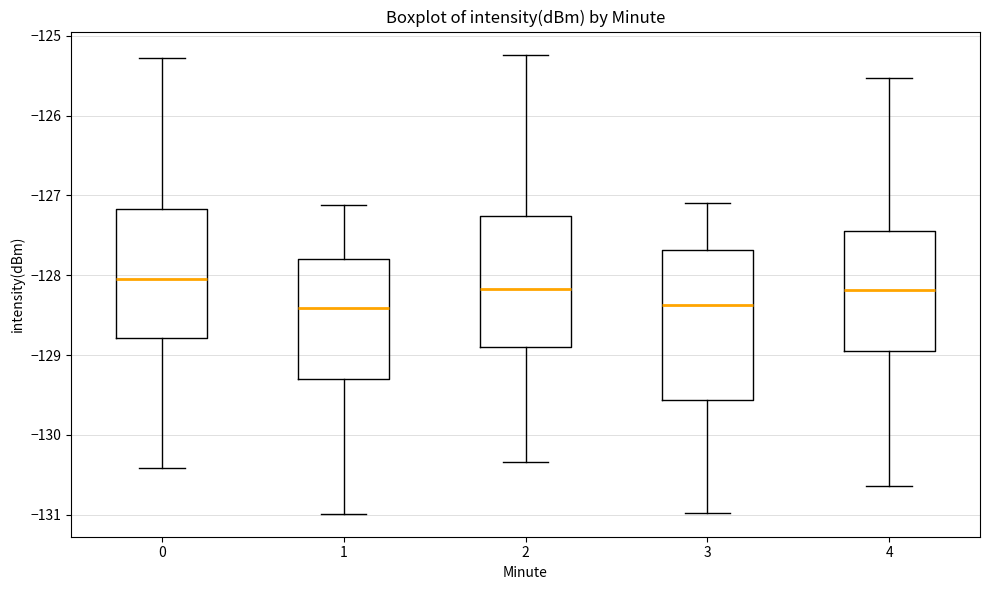

Which box has the highest median line?

0